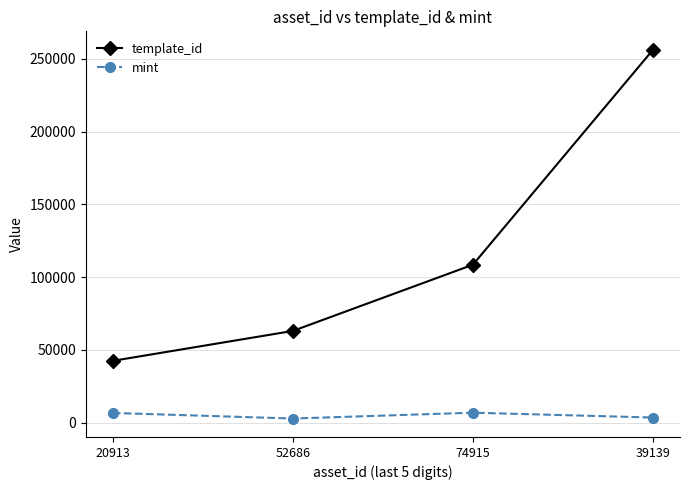

How many lines are shown in the chart?

2